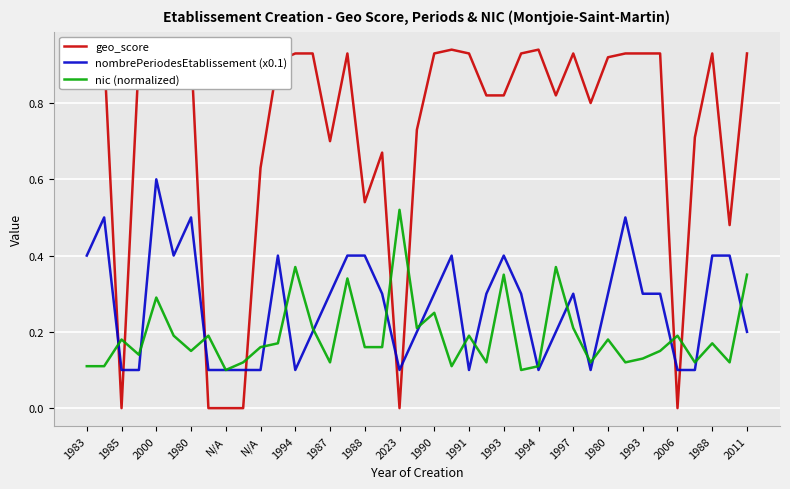

Reading right to left, list all the values displayed in this chart.

geo_score: 0.9	0.5	0.9	0.7	0.0	0.9	0.9	0.9	0.9	0.8	0.9	0.8	0.9	0.9	0.8	0.8	0.9	0.9	0.9	0.7	0.0	0.7	0.5	0.9	0.7	0.9	0.9	0.9	0.6	0.0	0.0	0.0	0.9	0.9	0.9	0.9	0.0	0.9	0.9
nombrePeriodesEtablissement (x0.1): 0.2	0.4	0.4	0.1	0.1	0.3	0.3	0.5	0.3	0.1	0.3	0.2	0.1	0.3	0.4	0.3	0.1	0.4	0.3	0.2	0.1	0.3	0.4	0.4	0.3	0.2	0.1	0.4	0.1	0.1	0.1	0.1	0.5	0.4	0.6	0.1	0.1	0.5	0.4
nic (normalized): 0.3	0.1	0.2	0.1	0.2	0.1	0.1	0.1	0.2	0.1	0.2	0.4	0.1	0.1	0.3	0.1	0.2	0.1	0.2	0.2	0.5	0.2	0.2	0.3	0.1	0.2	0.4	0.2	0.2	0.1	0.1	0.2	0.1	0.2	0.3	0.1	0.2	0.1	0.1